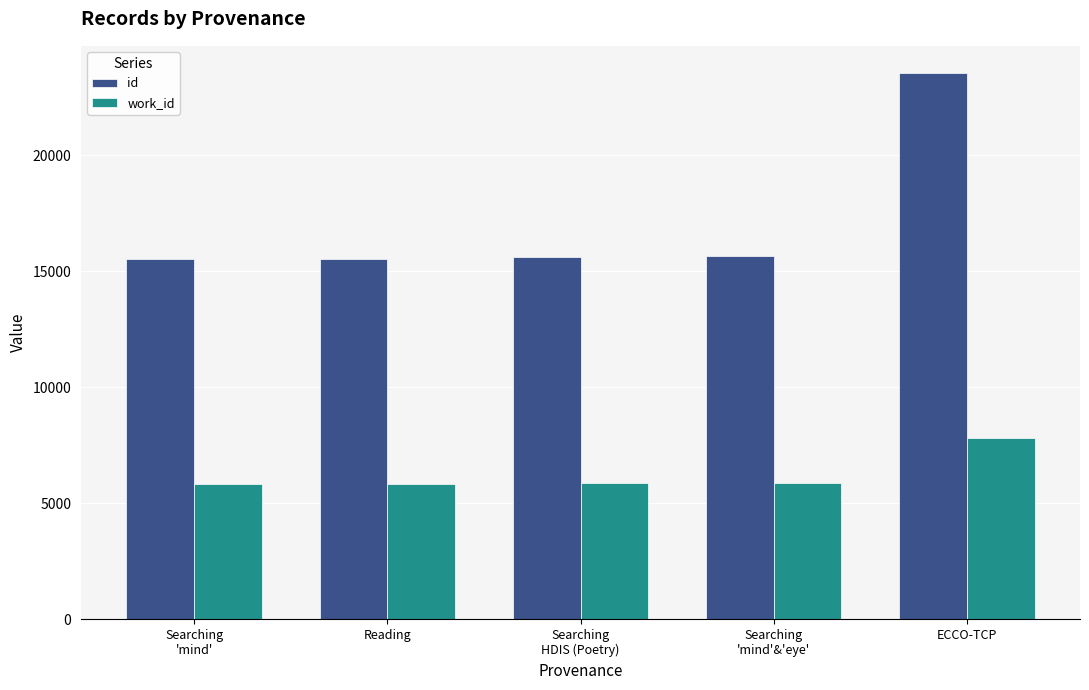

What is the lowest value of the work_id series?

5813